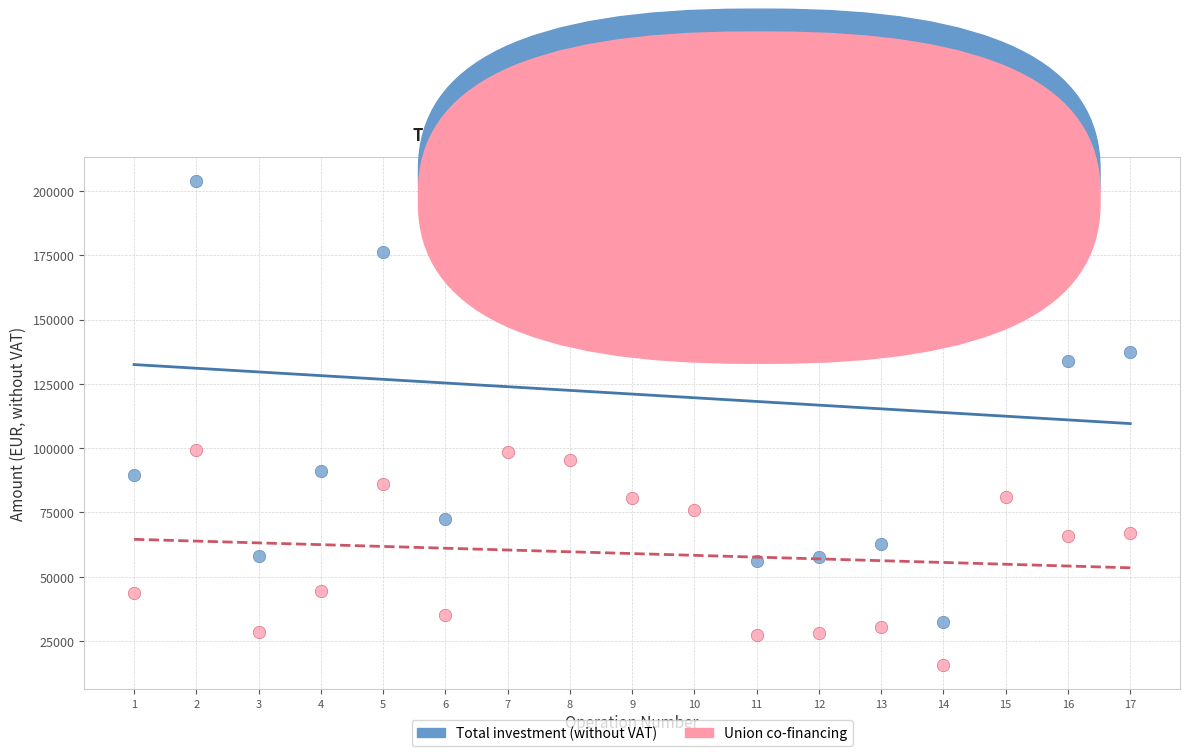

Which series has the largest Y range (max minus min)?

Total investment (without VAT)